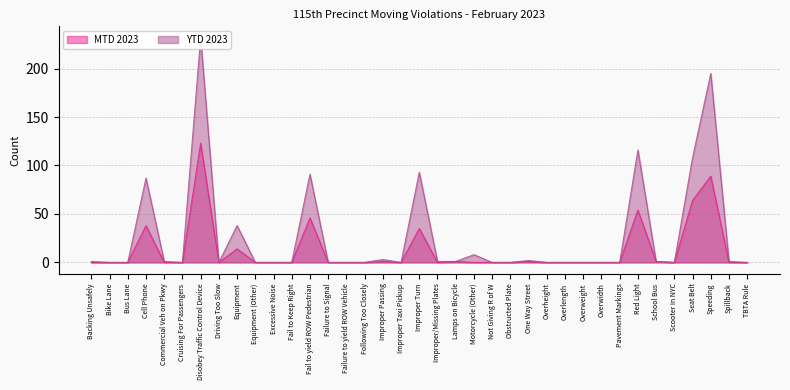

Which series has the largest range (max minus min)?

YTD 2023